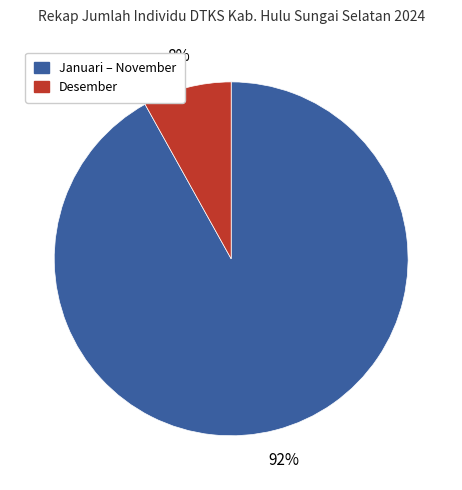

Rank the categories by value from lowest to highest.

Desember, Januari – November